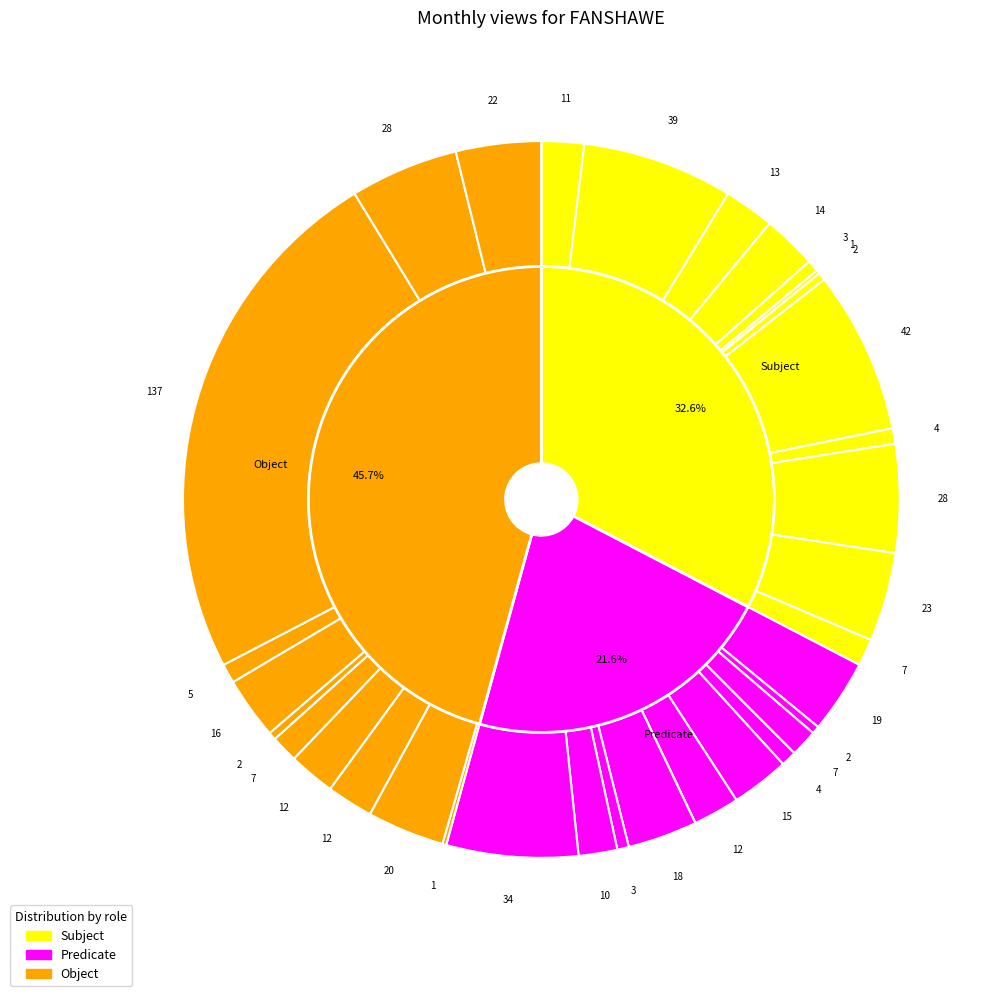

Rank the categories by Object value from lowest to highest.

2016-12, 2016-01, 2016-06, 2016-08, 2016-05, 2016-03, 2016-04, 2016-07, 2016-02, 2016-11, 2016-10, 2016-09